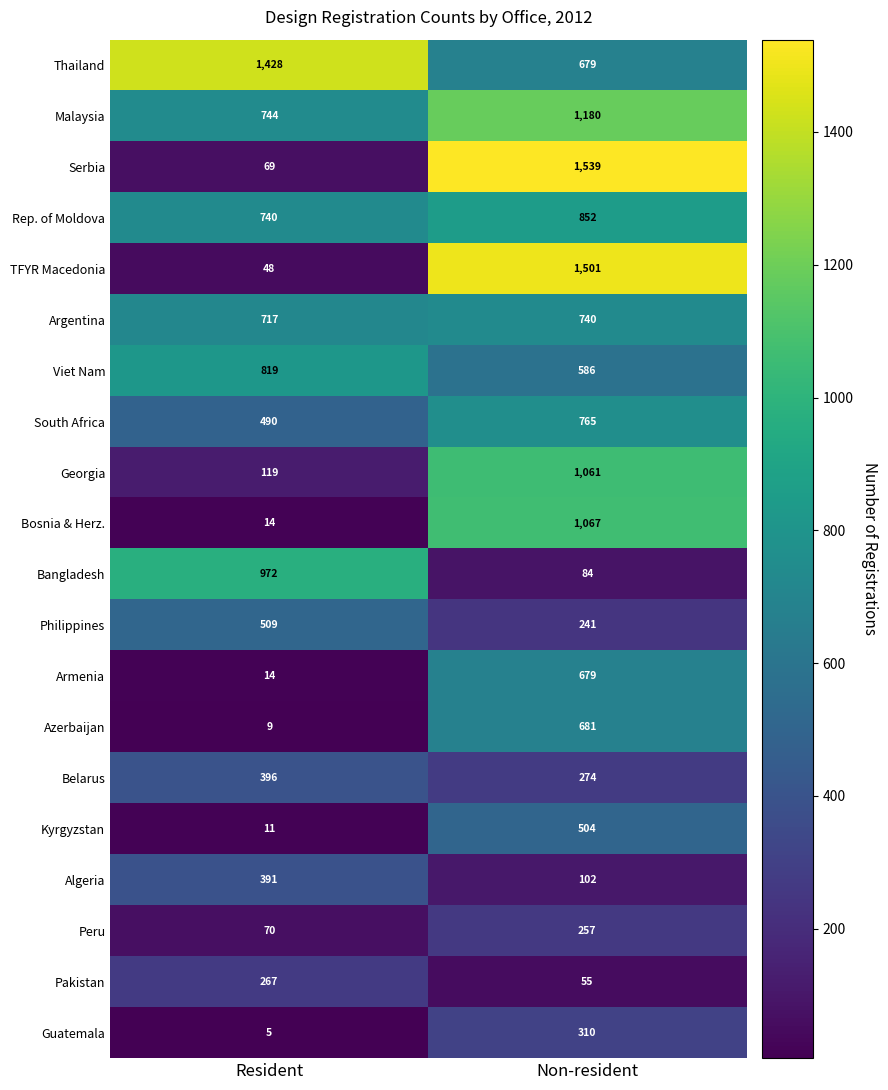

At which label does South Africa reach its peak?

Non-resident